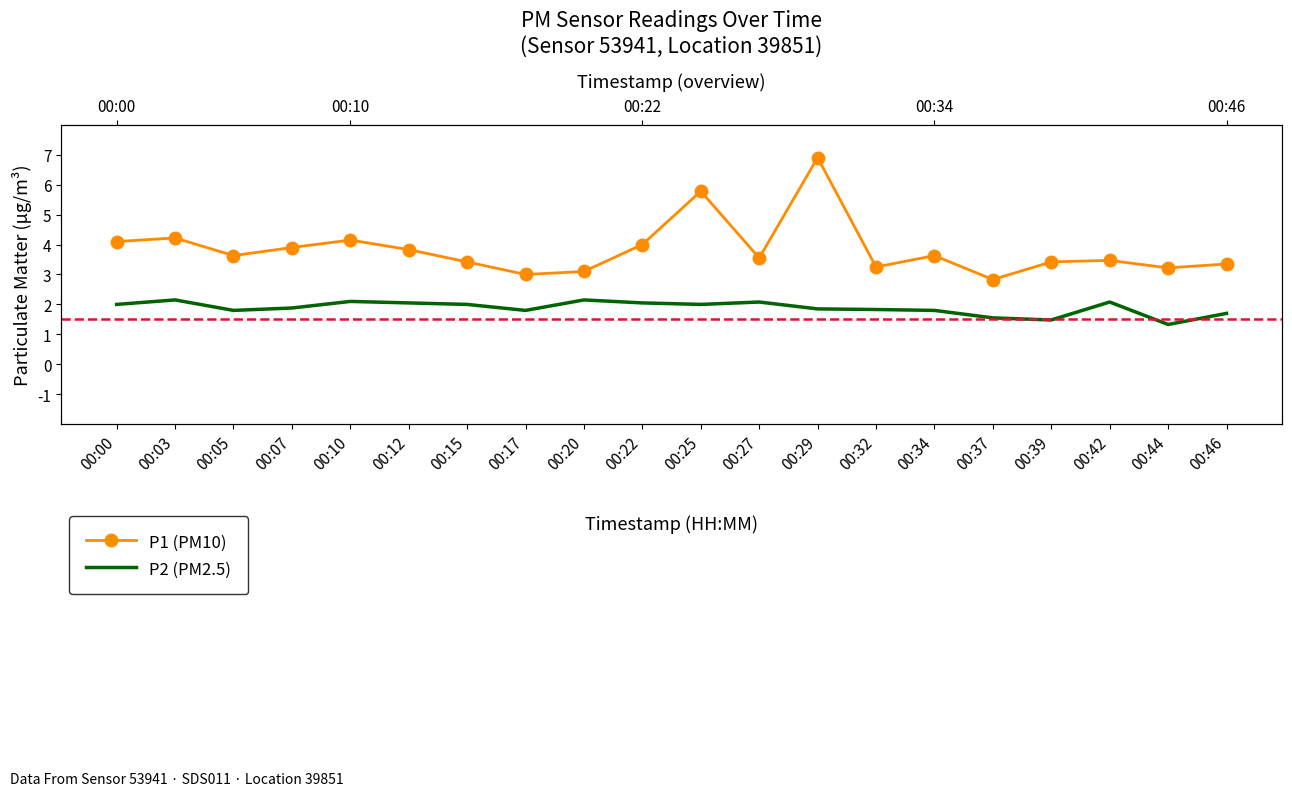

How many lines are shown in the chart?

2